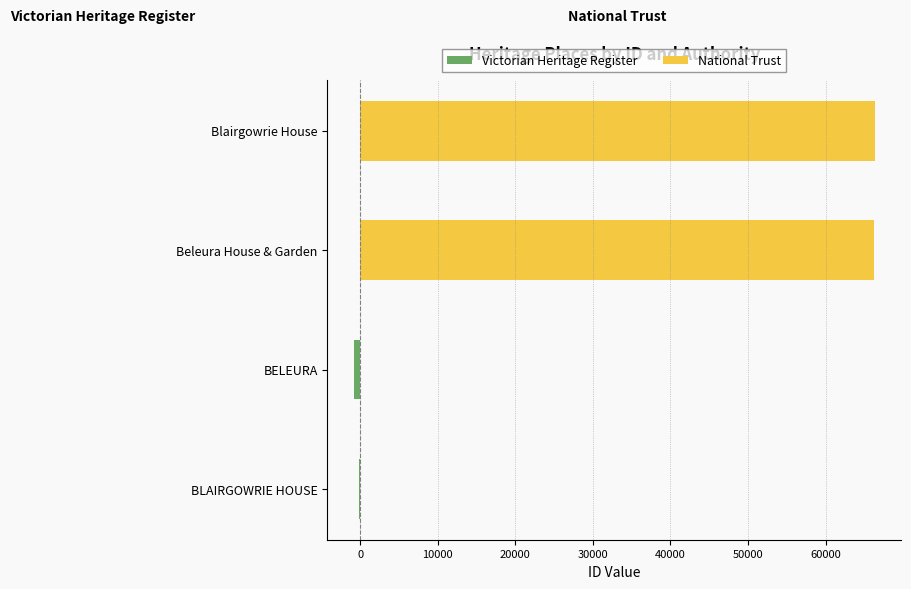

Is it true that National Trust equals 24099 at BLAIRGOWRIE HOUSE?

False